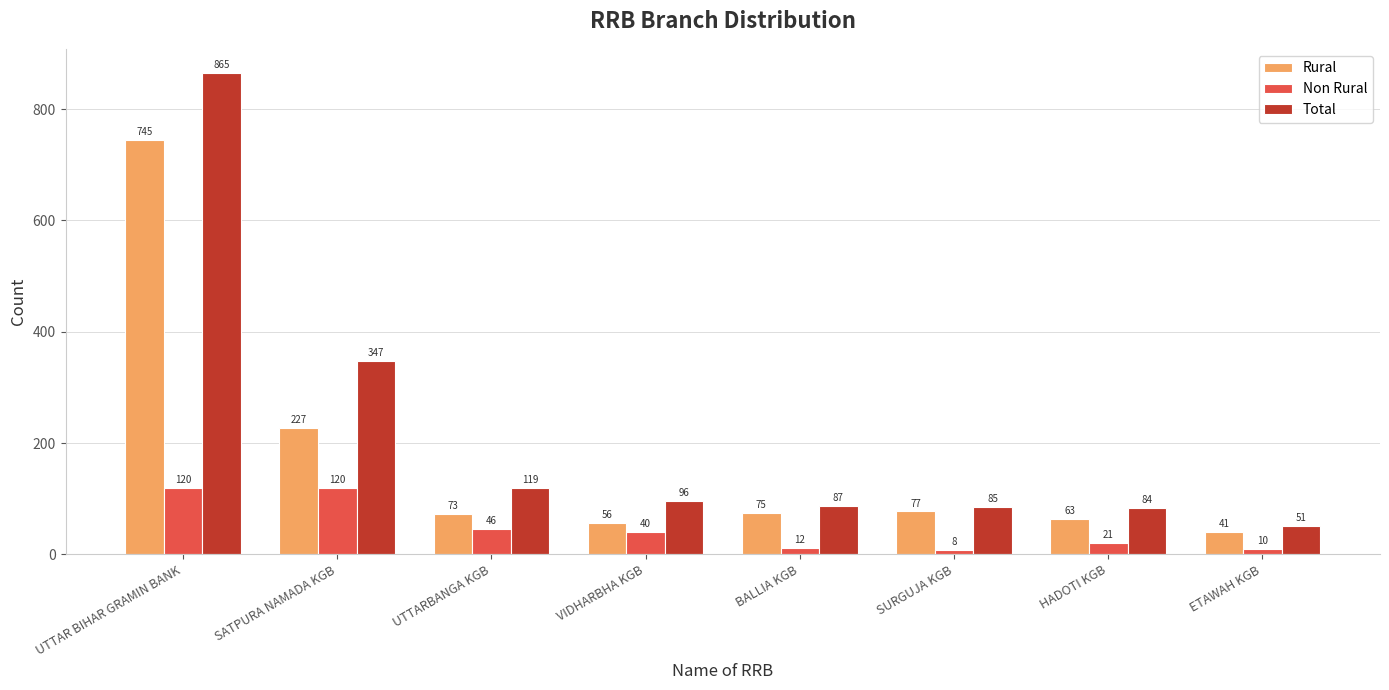

Which series has the largest range (max minus min)?

Total